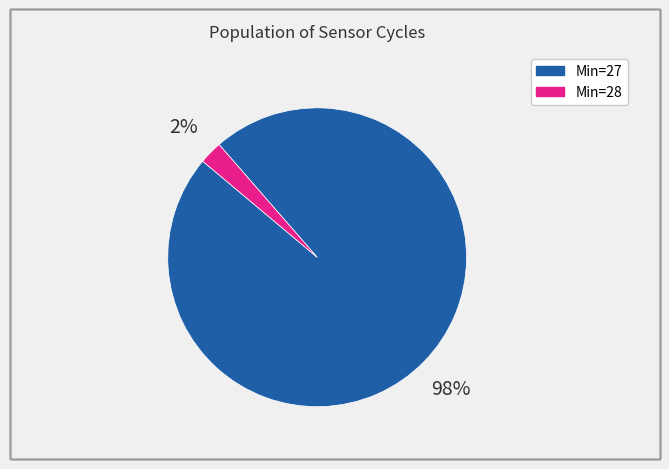

How many slices are in this pie chart?

2